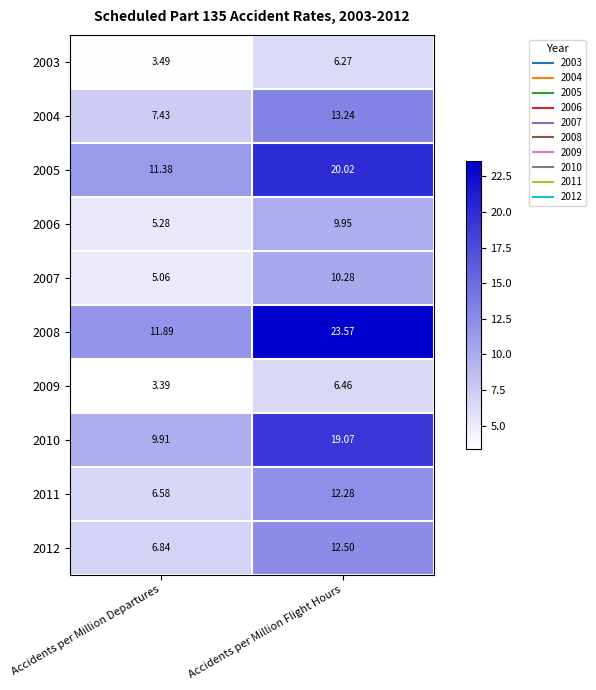

At how many categories does at least one series exceed 12?

1